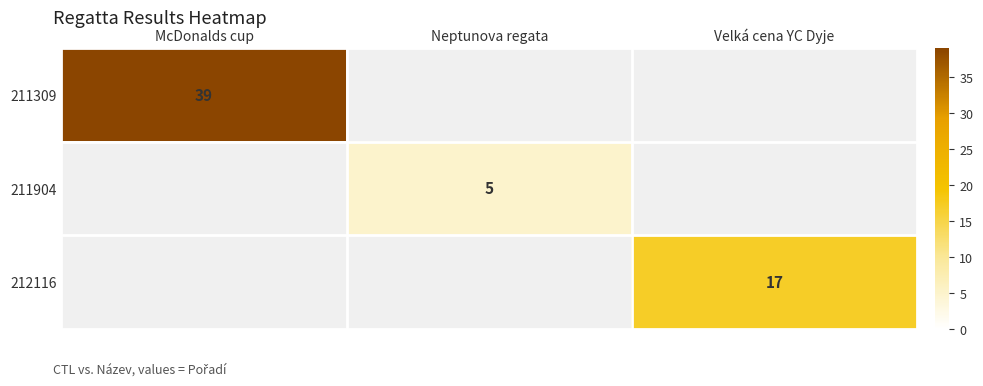

Is it true that 211309 equals 25 at McDonalds cup?

False